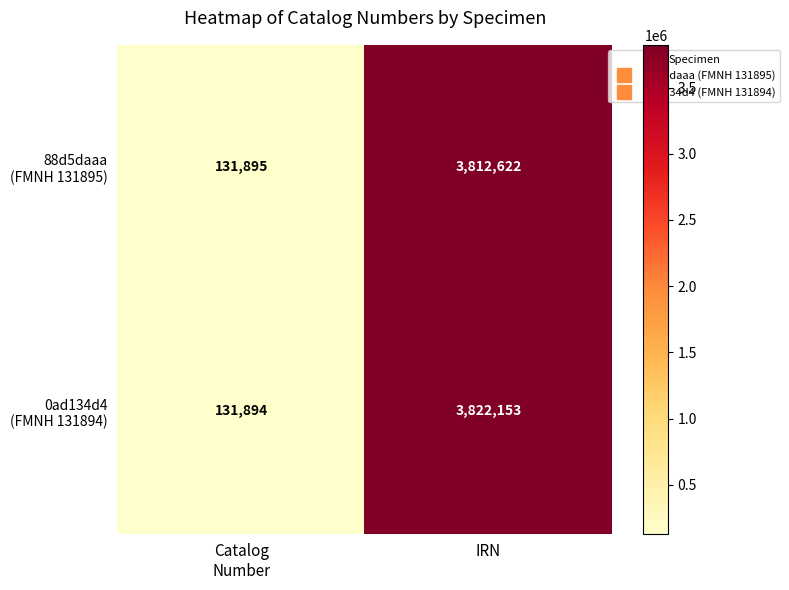

Which category has the highest value across all series?

IRN